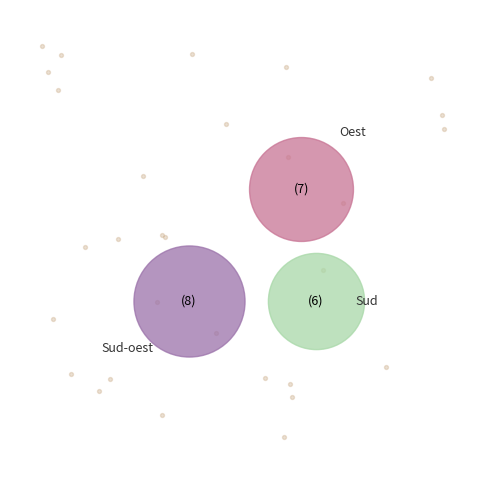

Does Sud-oest represent more than half of the total?

No